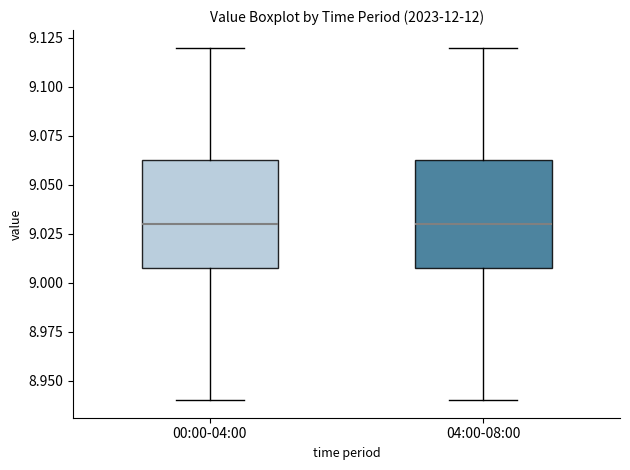

Reading left to right, transcribe this box plot: for each box, give where its median line is, the range the box spans, and where its two whiskers end, as read against the y-axis. The values are not printed on the chart, so give them approximately, as read against the axis.

00:00-04:00: median 9.030, box 9.010 to 9.065, whiskers 8.940 to 9.120
04:00-08:00: median 9.030, box 9.010 to 9.065, whiskers 8.940 to 9.120